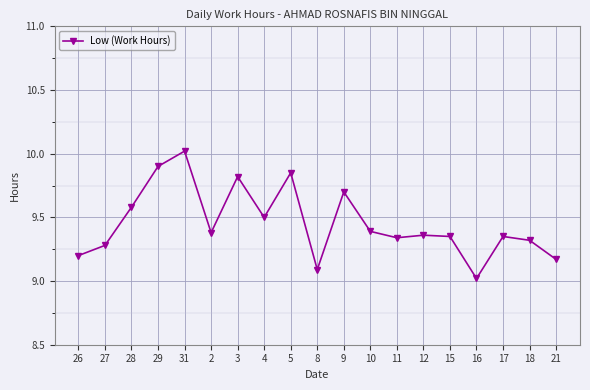

Where is the first local maximum?

31